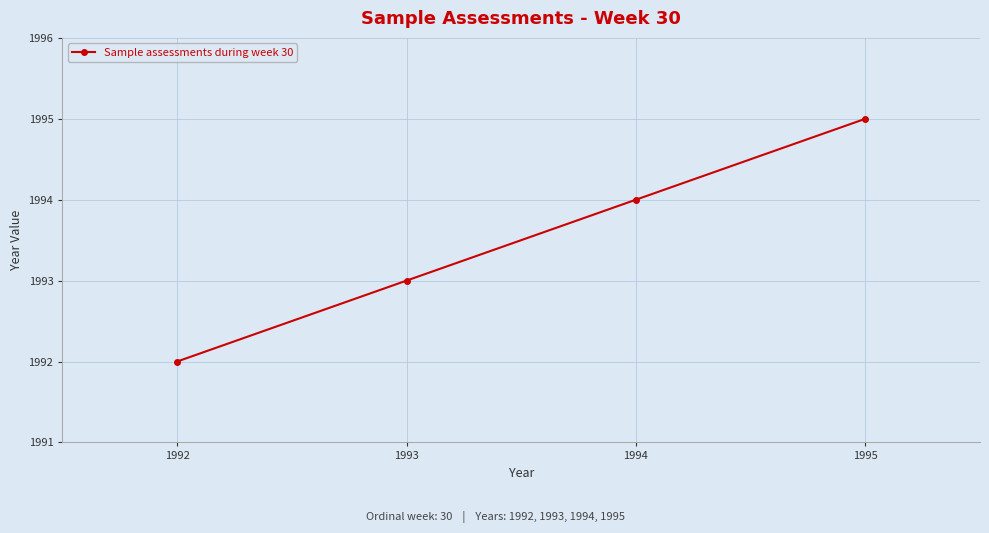

Is it true that the value at 1994 is 675?

False